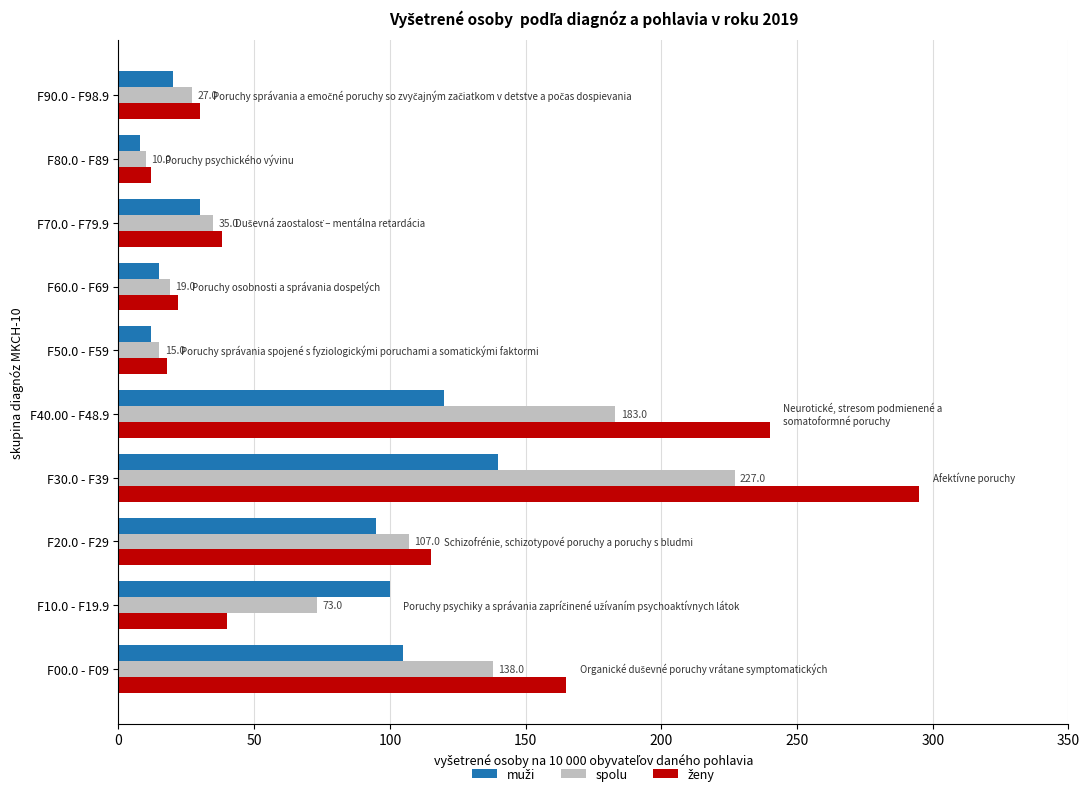

True or false: spolu has a value of 35 at F70.0 - F79.9.

True